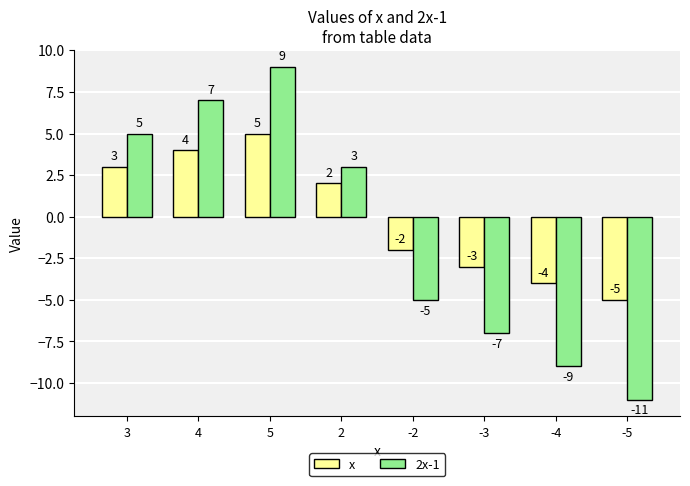

What are all the series names shown in the legend?

x, 2x-1